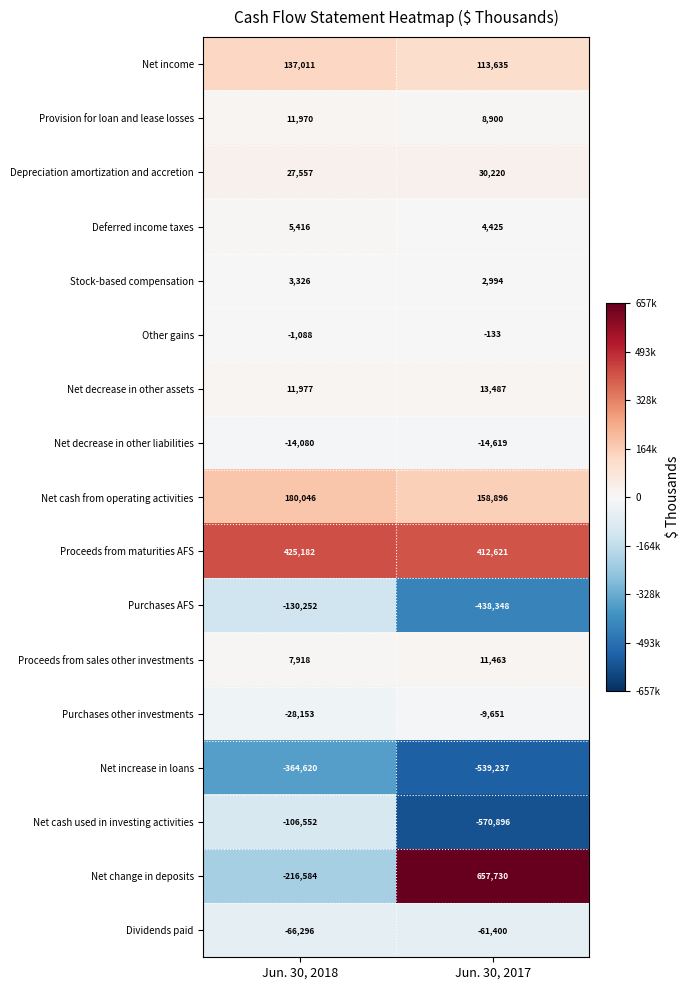

True or false: Net change in deposits has a value of -379527 at Jun. 30, 2018.

False